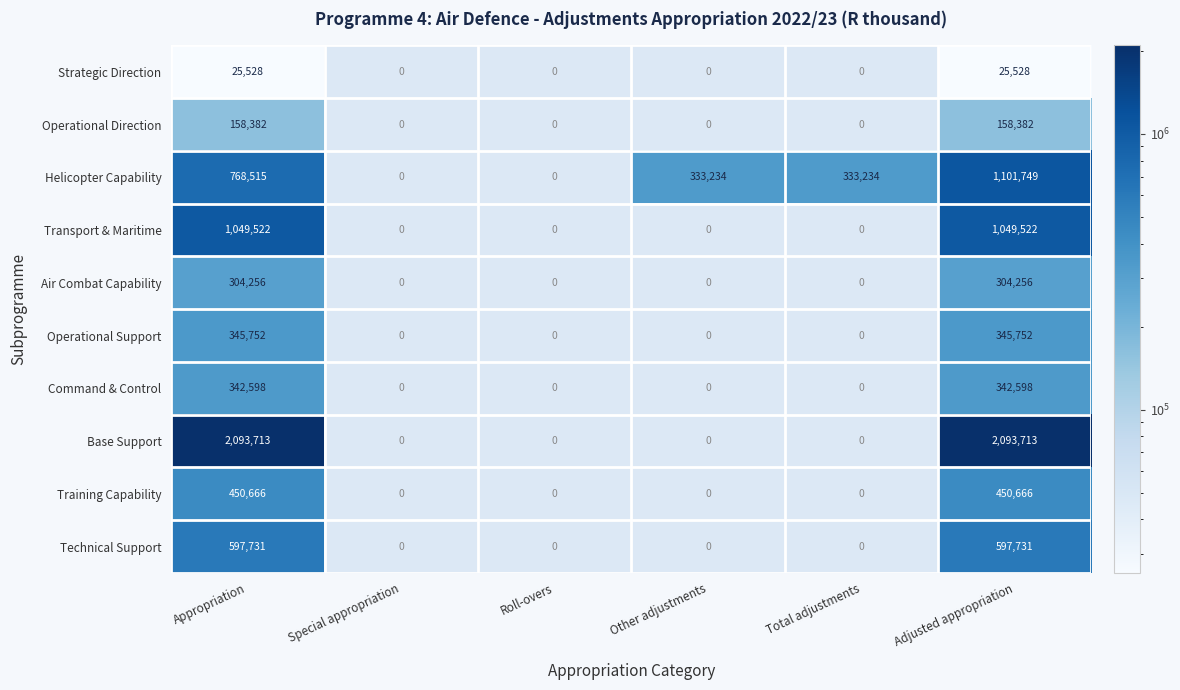

Is the value of Training Capability at Appropriation greater than the value of Operational Direction at Appropriation?

Yes